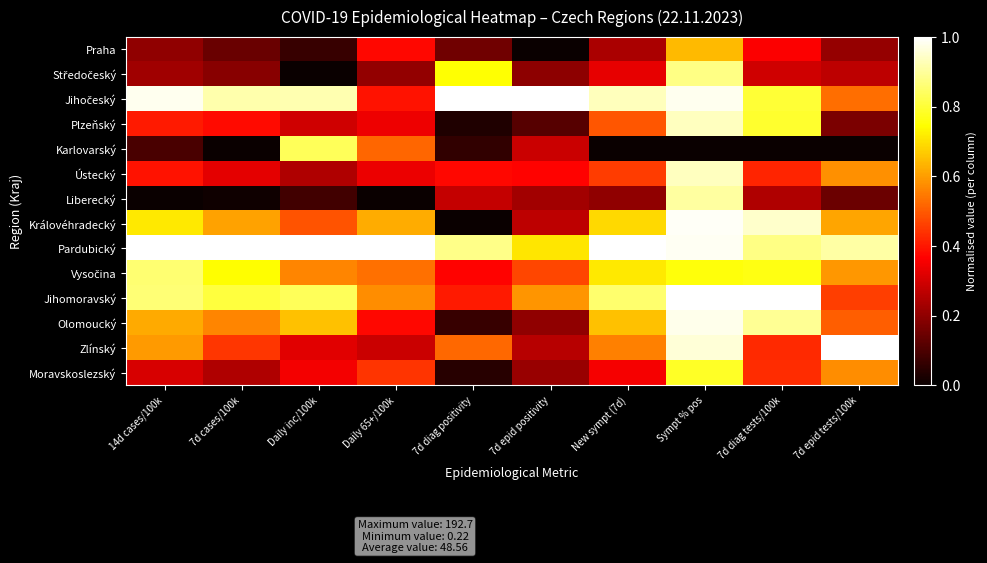

What is the spread (max minus min) of values at Sympt % pos?

1.0